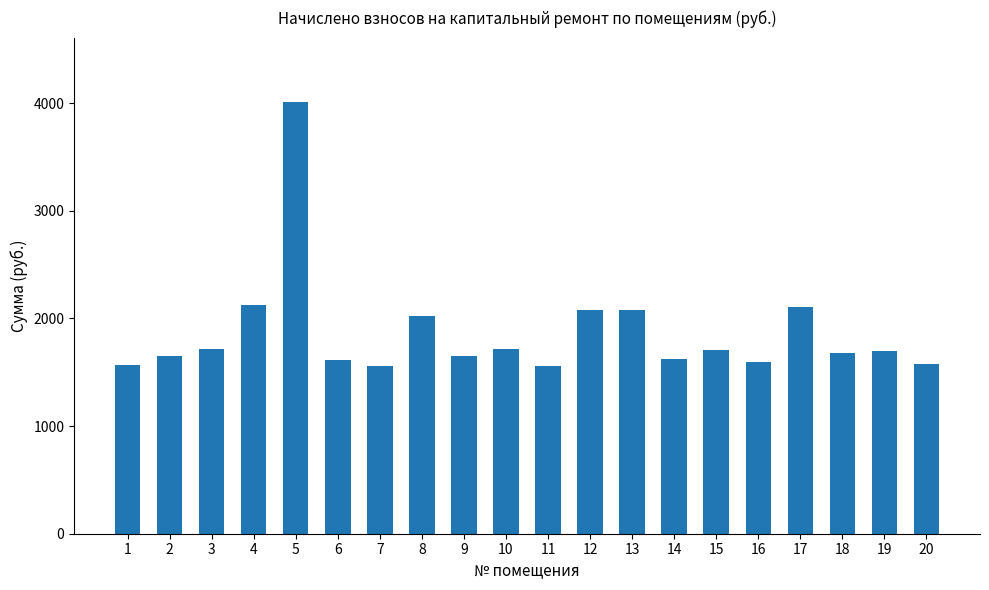

What is the ratio of the value at 5 to the value at 18?

2.4